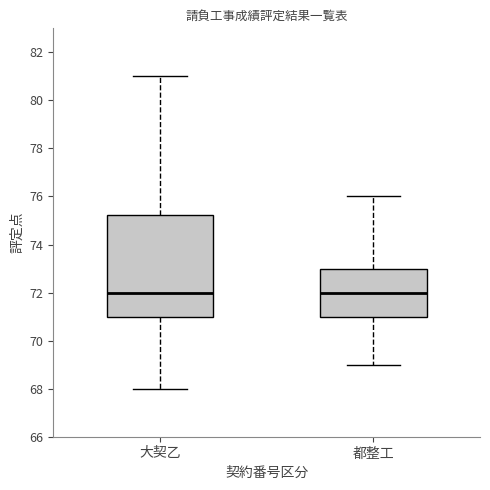

Reading left to right, transcribe this box plot: for each box, give where its median line is, the range the box spans, and where its two whiskers end, as read against the y-axis. The values are not printed on the chart, so give them approximately, as read against the axis.

大契乙: median 72.0, box 71.0 to 75.2, whiskers 68.0 to 81.0
都整工: median 72.0, box 71.0 to 73.0, whiskers 69.0 to 76.0